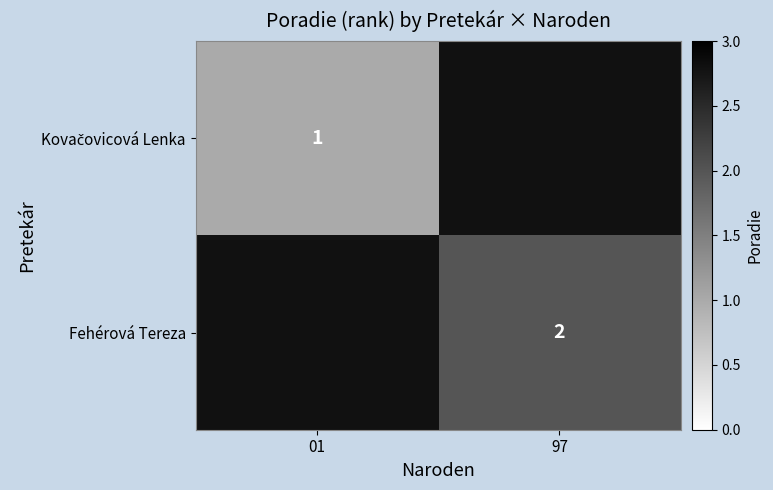

At which category does the chart reach its peak across all series?

97